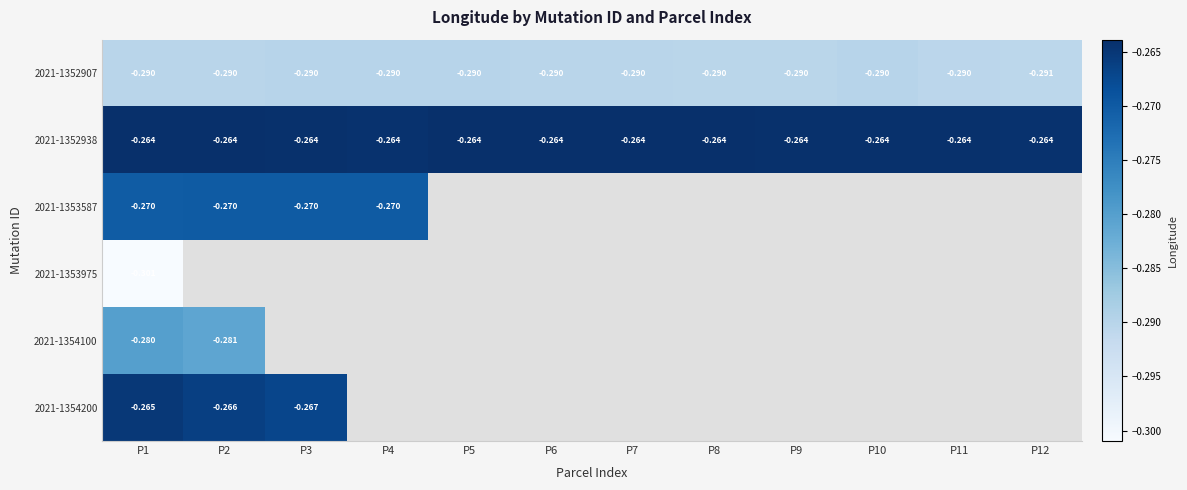

Is the value of 2021-1352907 at P5 greater than the value of 2021-1353975 at P1?

Yes